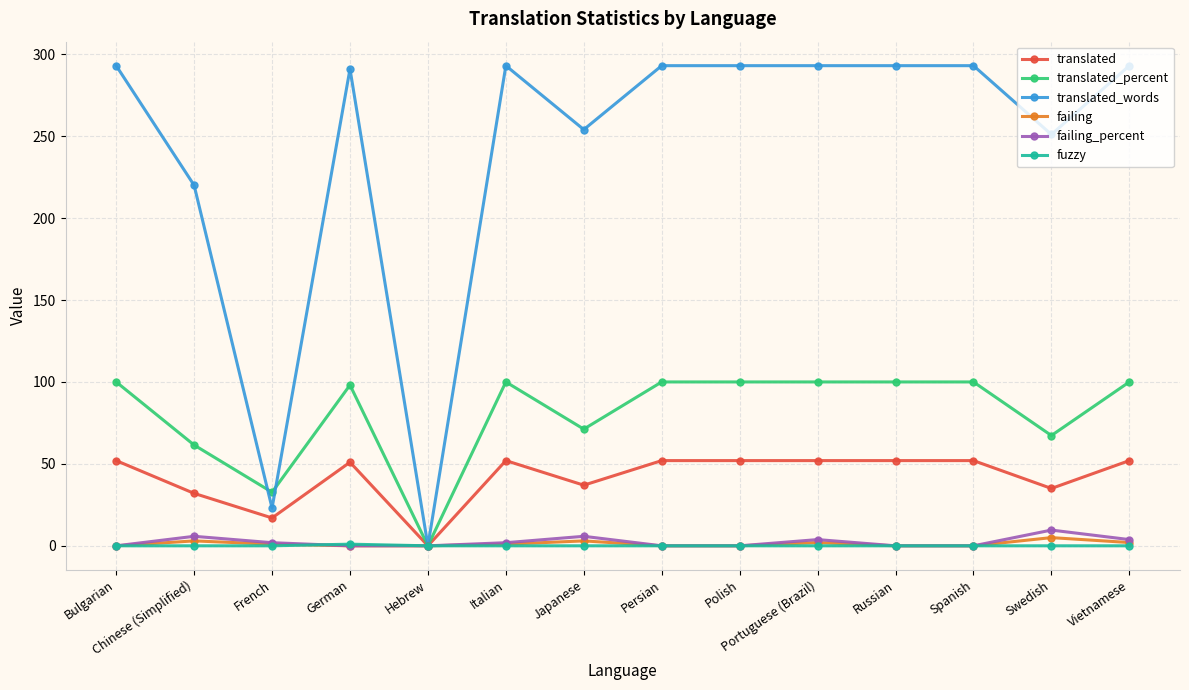

What is the label of the 9th point from the left?

Polish